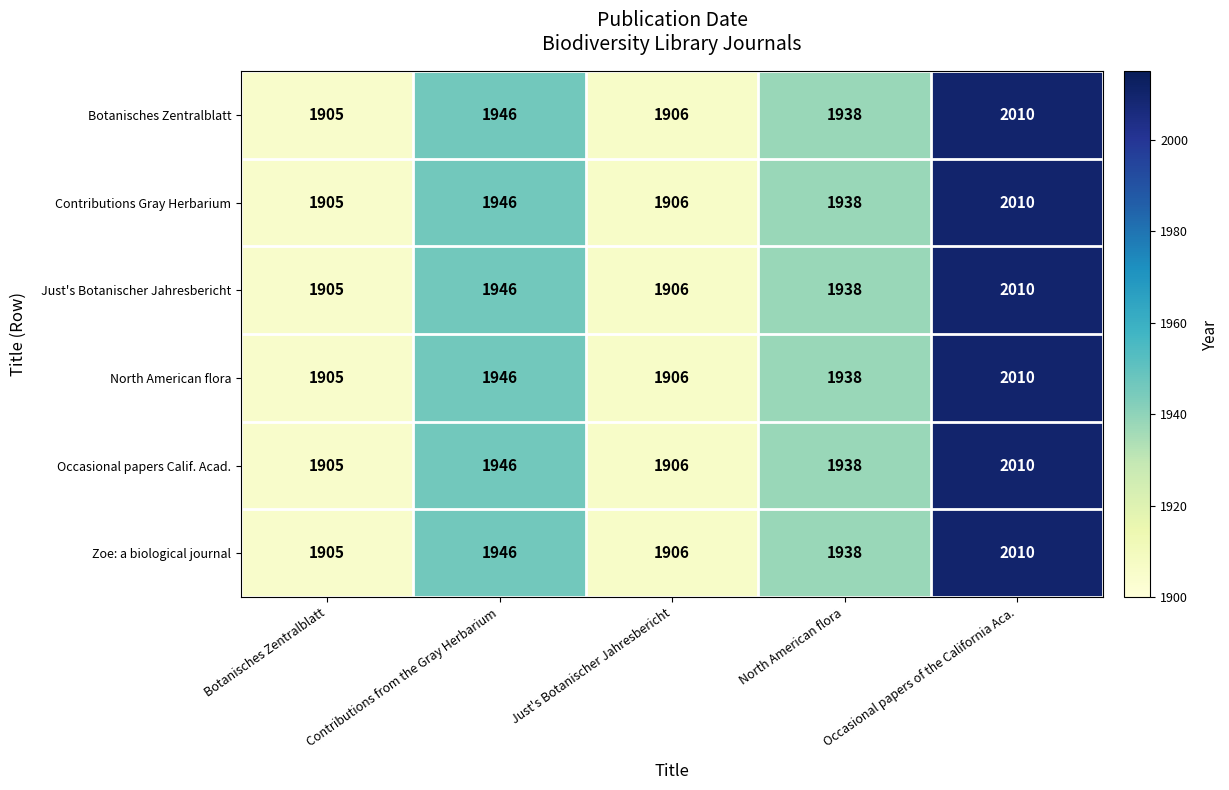

Rank the categories by Just's Botanischer Jahresbericht value from lowest to highest.

Botanisches Zentralblatt, Just's Botanischer Jahresbericht, North American flora, Contributions from the Gray Herbarium, Occasional papers of the California Aca.